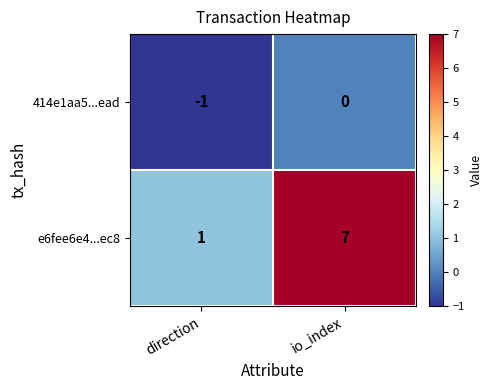

Reading right to left, list all the values displayed in this chart.

414e1aa5...ead: io_index=0	direction=-1
e6fee6e4...ec8: io_index=7	direction=1